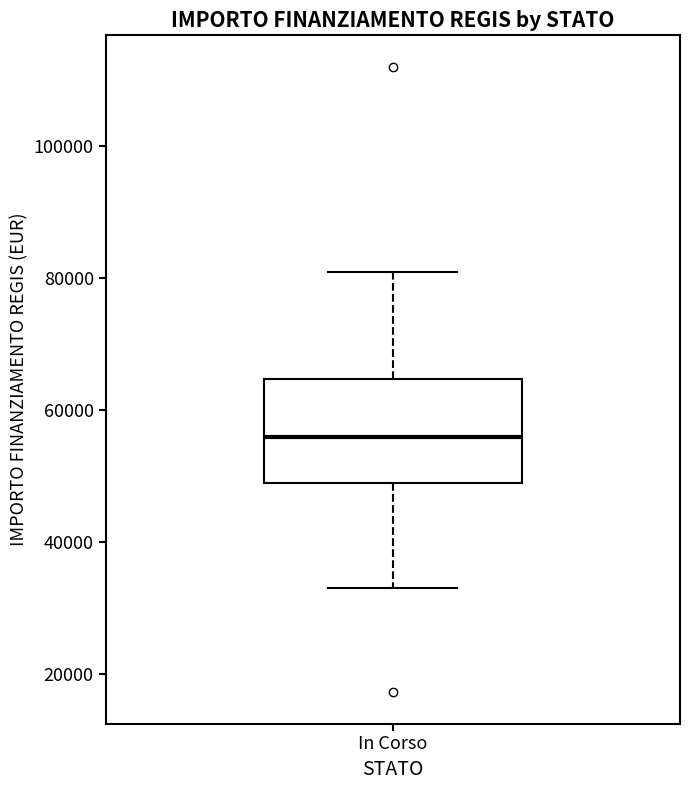

Read this box plot against the y-axis: the position of the median line, the range covered by the box, and the ends of both whiskers. The values are not printed on the chart, so give them approximately, as read against the axis.

median 56000, box 50000 to 64000, whiskers 32000 to 80000